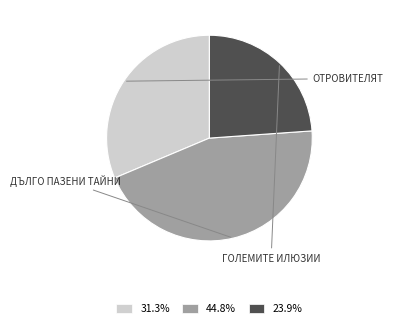

Count the number of slices in the pie.

3